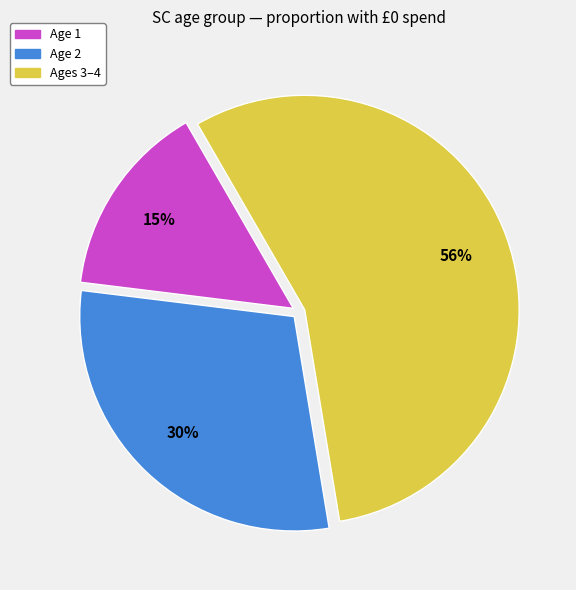

What is the largest slice in the pie chart?

Ages 3–4